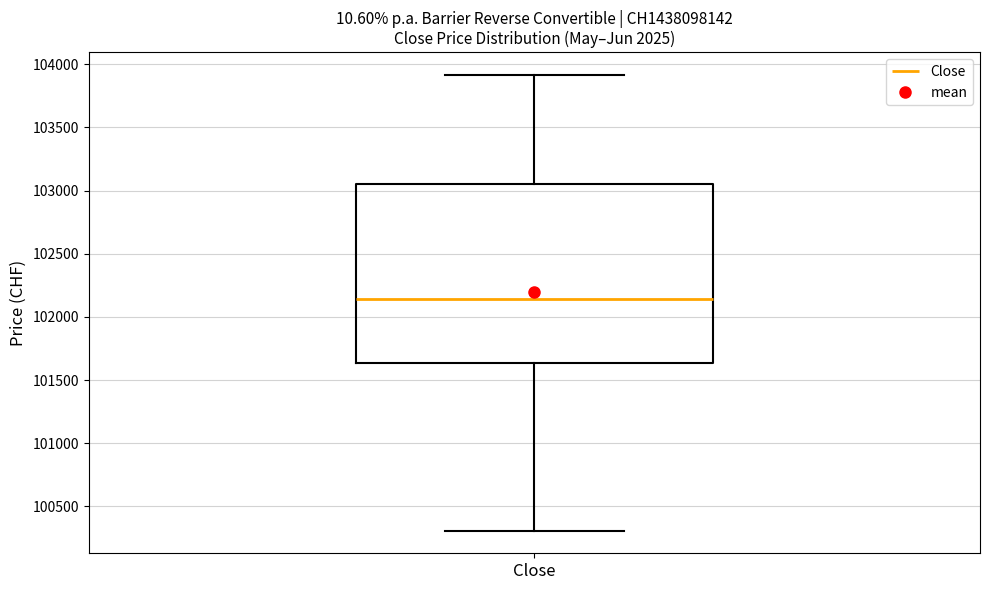

Where does the median line of the box for Close sit on the y-axis? The values are not printed on the chart, so give them approximately, as read against the axis.

102150